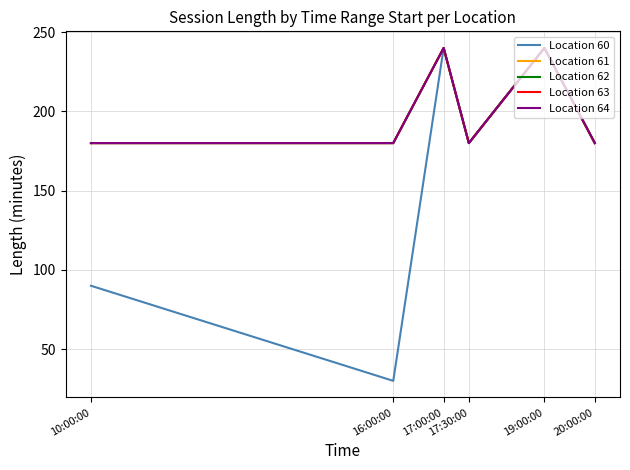

Reading left to right, what are all the values shown in this chart?

Location 60: 10:00:00=90	16:00:00=30	17:00:00=240	17:30:00=180	19:00:00=240	20:00:00=180
Location 61: 10:00:00=180	16:00:00=180	17:00:00=240	17:30:00=180	19:00:00=240	20:00:00=180
Location 62: 10:00:00=180	16:00:00=180	17:00:00=240	17:30:00=180	19:00:00=240	20:00:00=180
Location 63: 10:00:00=180	16:00:00=180	17:00:00=240	17:30:00=180	19:00:00=240	20:00:00=180
Location 64: 10:00:00=180	16:00:00=180	17:00:00=240	17:30:00=180	19:00:00=240	20:00:00=180